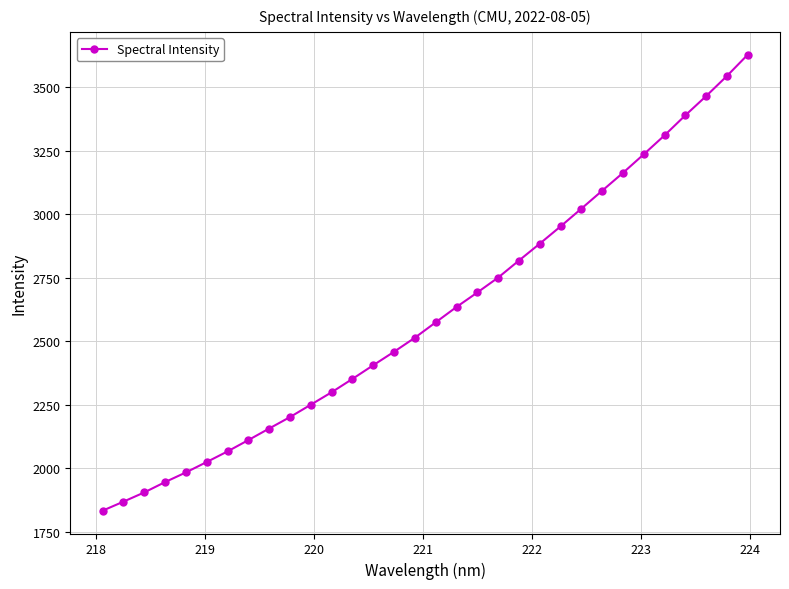

What is the greatest value displayed?

3629.3